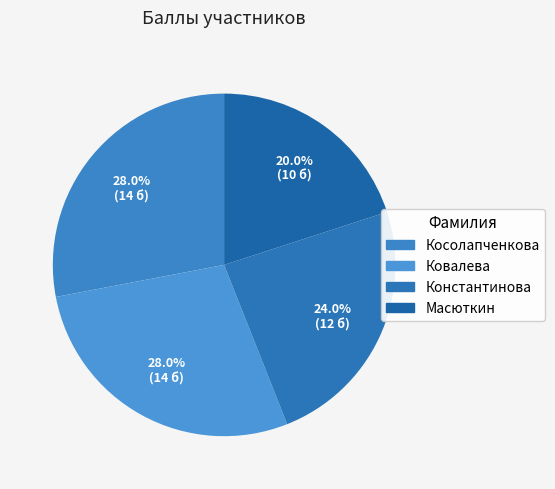

Is Косолапченкова the majority of the pie?

No